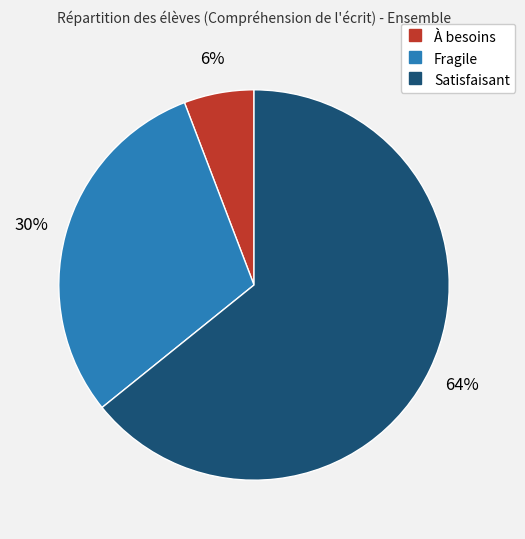

To the nearest percent, what is the combined percentage of À besoins and Satisfaisant?

70%